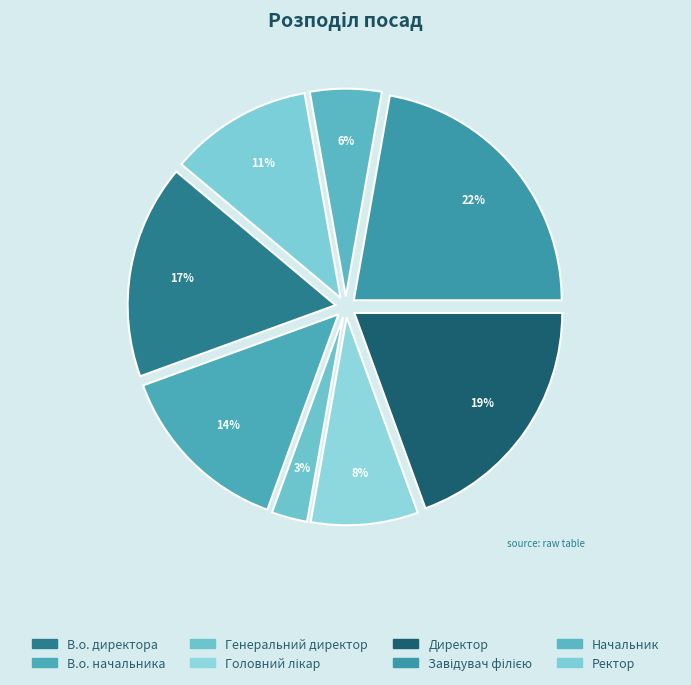

True or false: В.о. начальника accounts for 14% of the total.

True